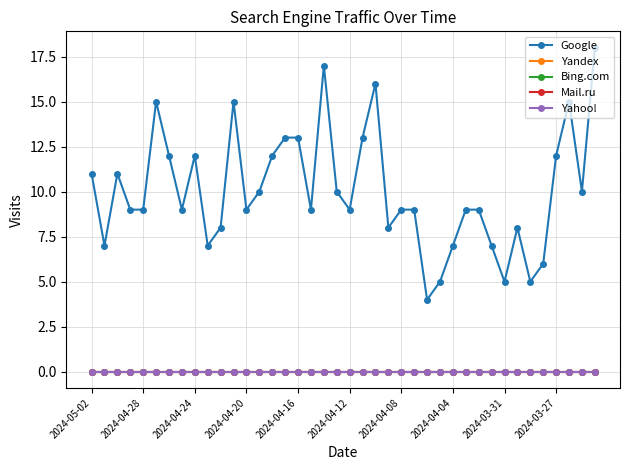

Is this an area chart (filled region under the line)?

No